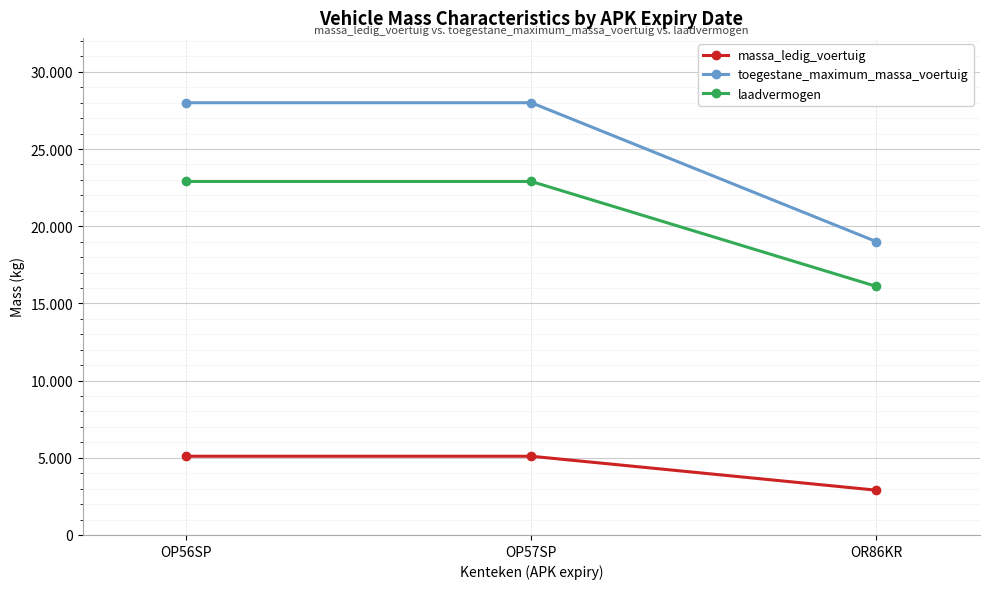

Rank the series by their average value, from lowest to highest.

massa_ledig_voertuig, laadvermogen, toegestane_maximum_massa_voertuig